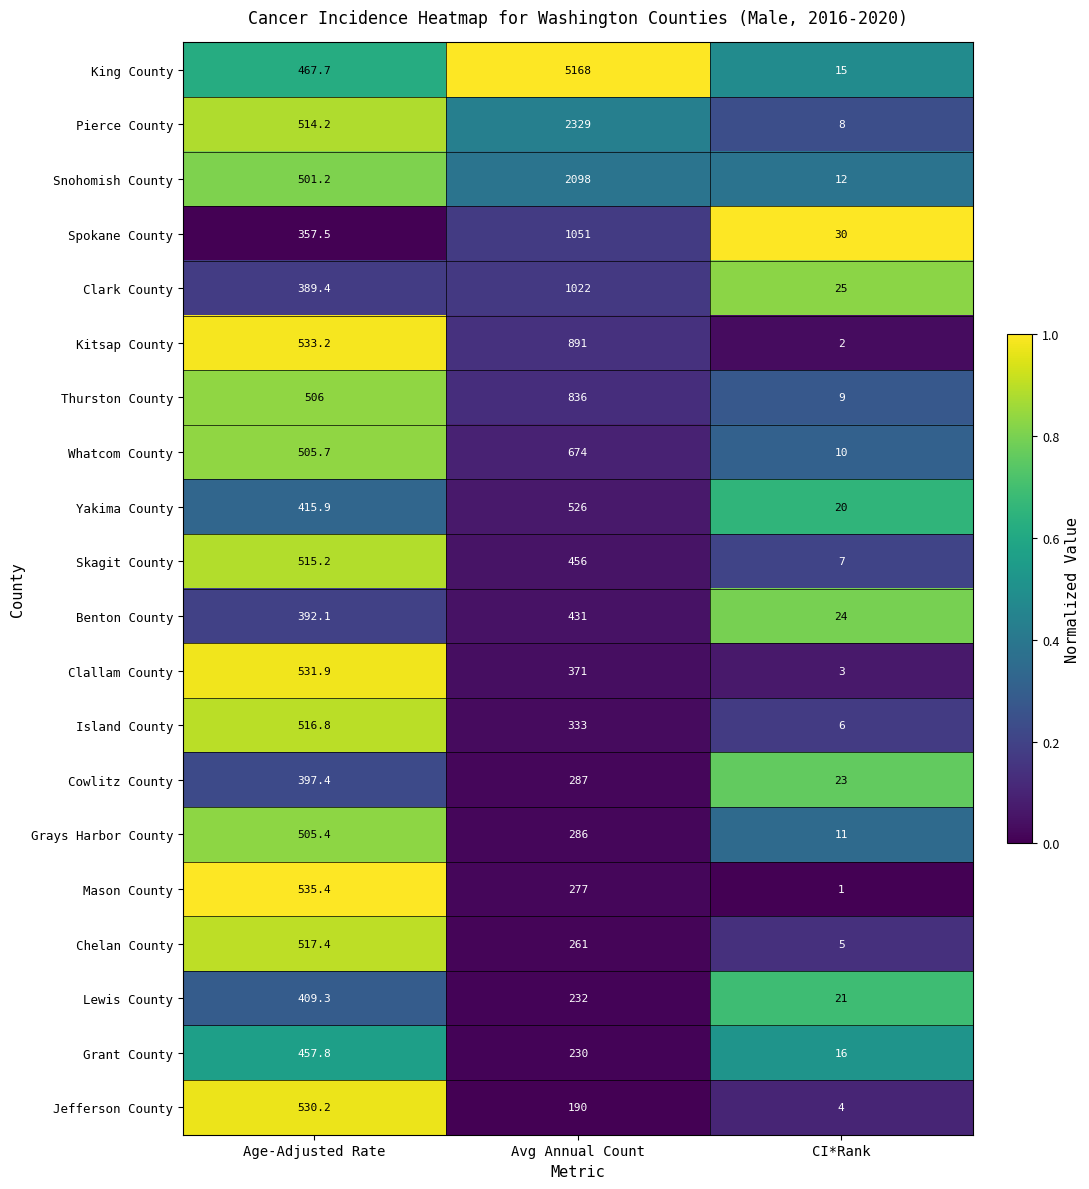

Count the Thurston County values in the range 9 to 836.

3